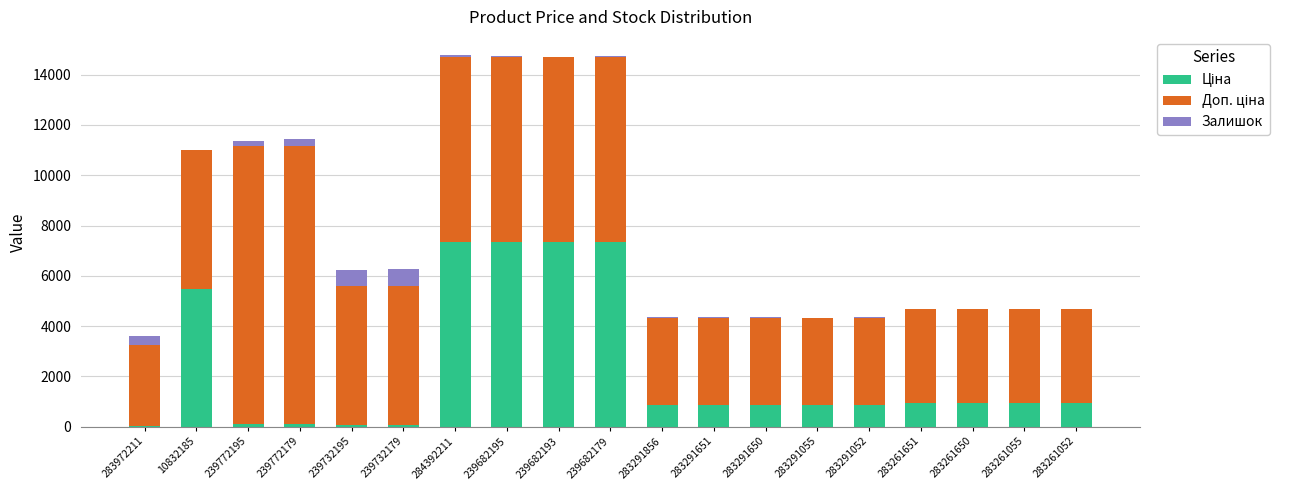

Are the bars horizontal?

No